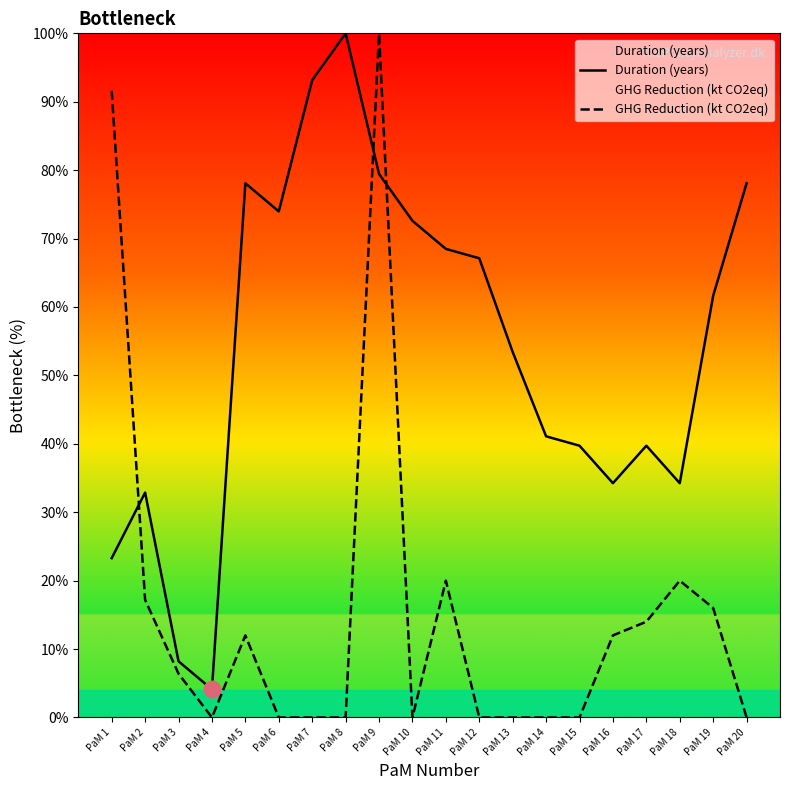

Which label corresponds to the smallest value in the chart?

PaM 4